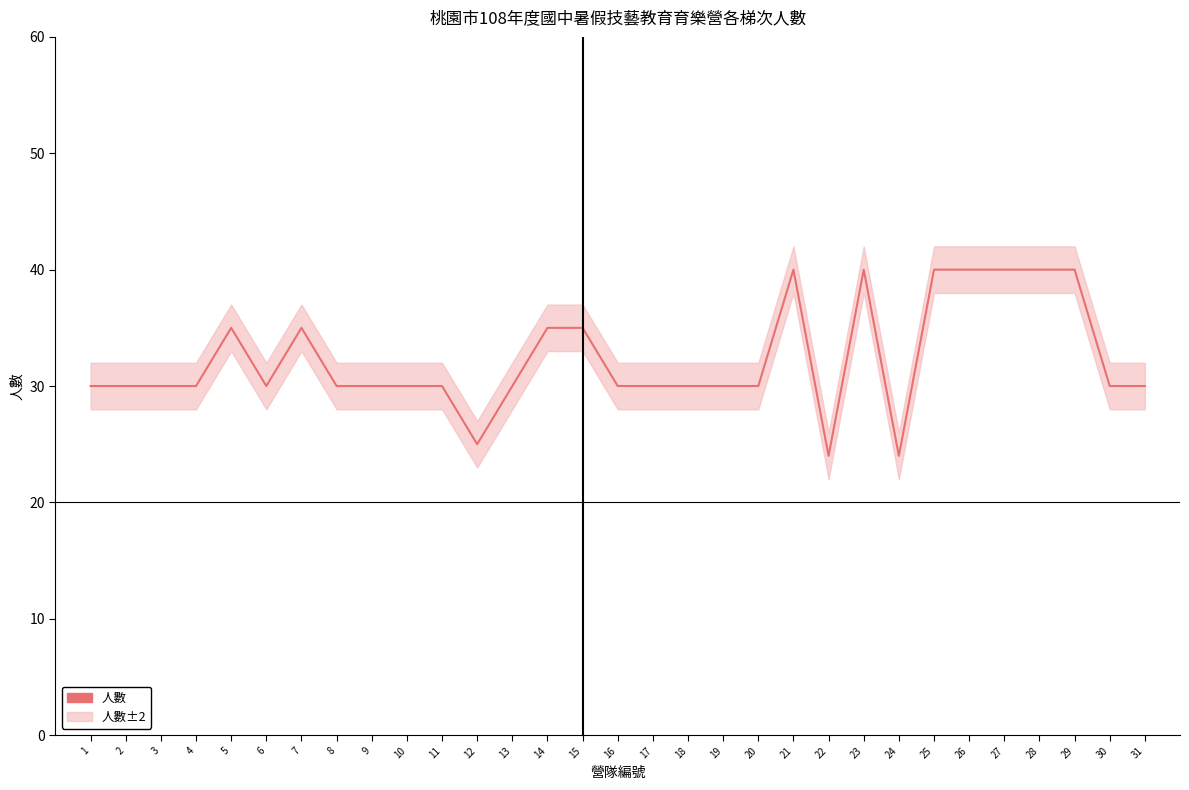

Is this an area chart (filled region under the line)?

No